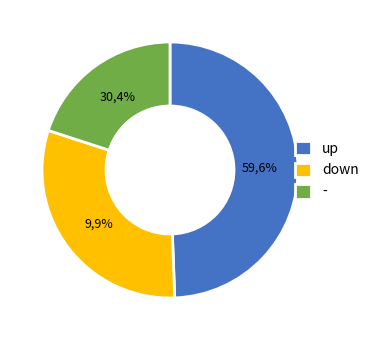

What portion of the pie excludes -?

80.0%